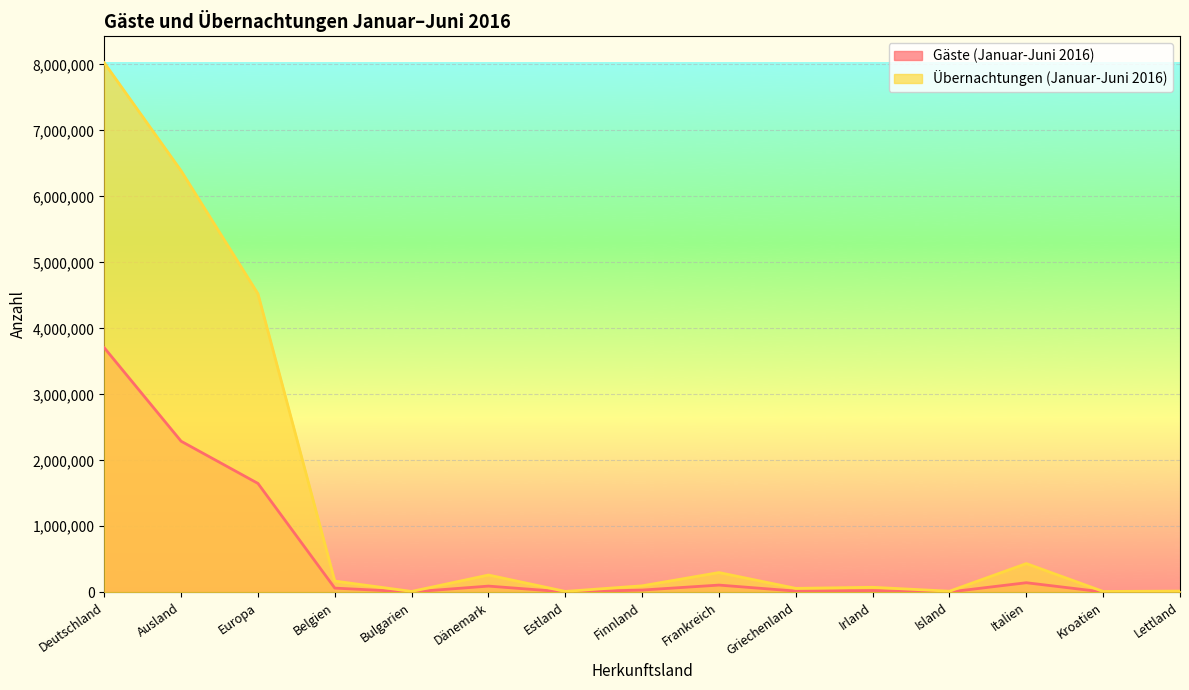

What is the approximate value of Gäste (Januar-Juni 2016) at Deutschland?

3705660